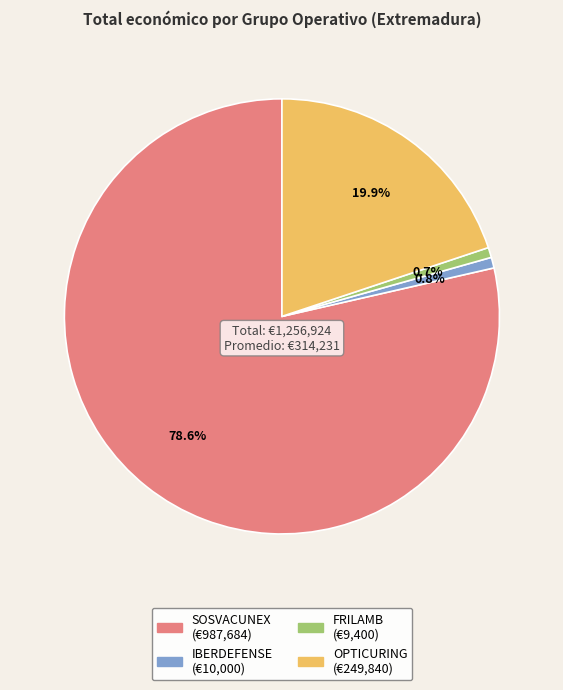

To the nearest percent, what portion does IBERDEFENSE represent?

1%